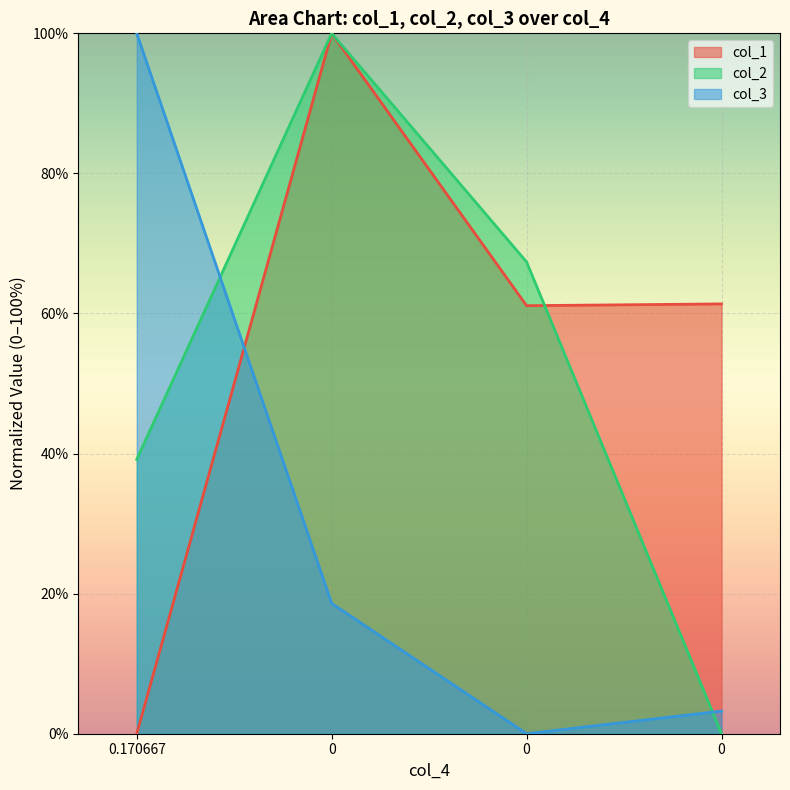

Rank the categories by col_1 value from highest to lowest.

0, 0, 0, 0.170667